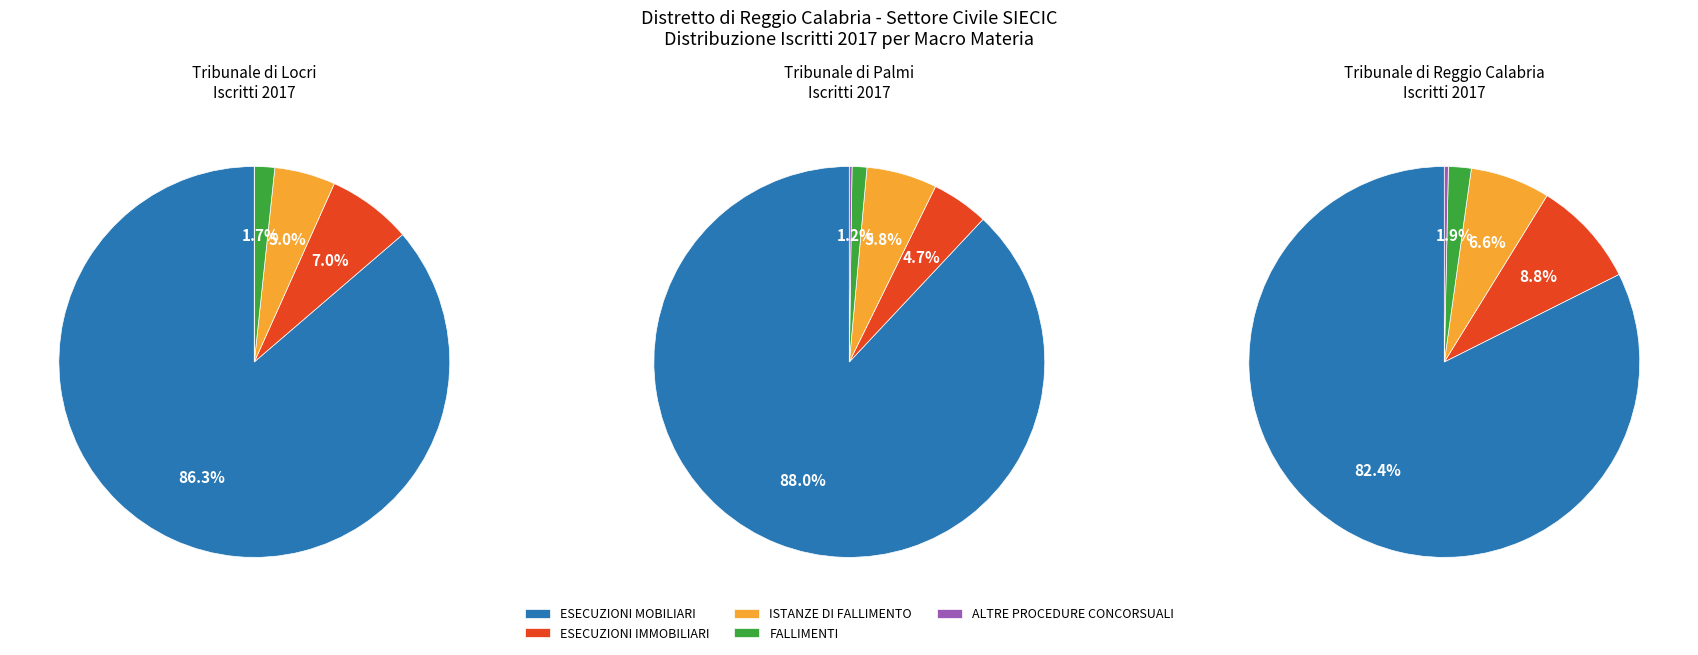

Which slice is the largest?

Tribunale di Palmi